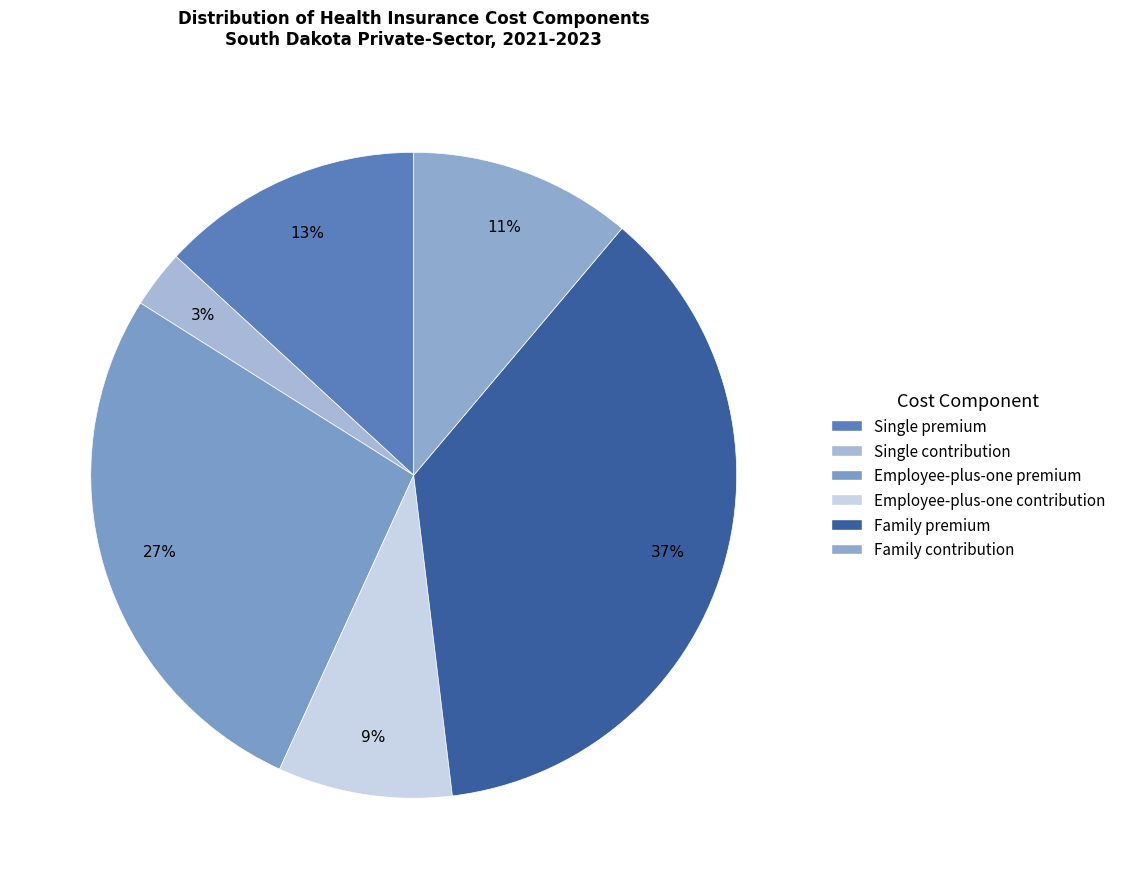

True or false: Employee-plus-one premium accounts for 27% of the total.

True